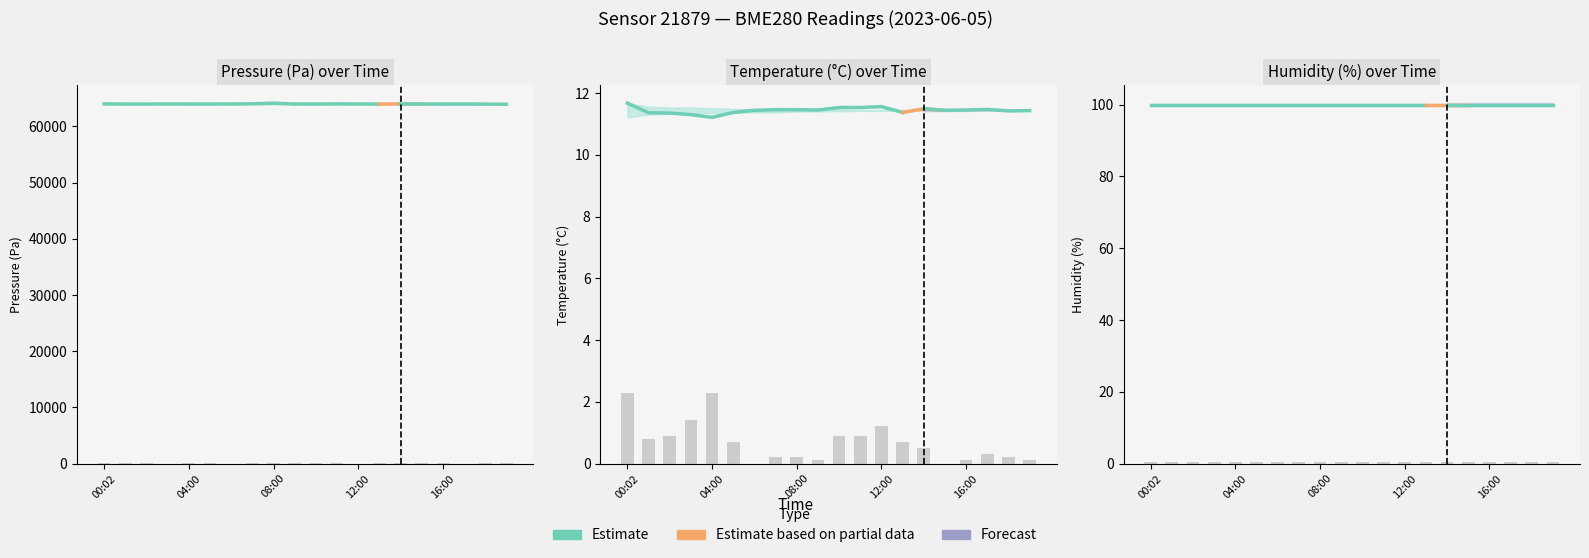

What is the maximum value shown in the chart?

64136.3